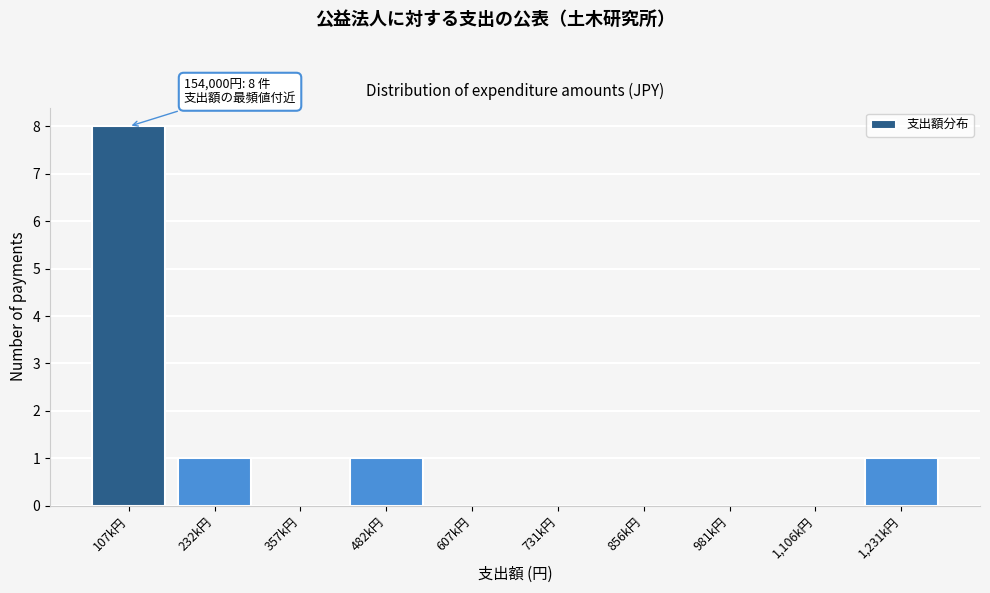

Reading left to right, what are all the values shown in this chart?

107k円=8	232k円=1	357k円=0	482k円=1	607k円=0	731k円=0	856k円=0	981k円=0	1,106k円=0	1,231k円=1